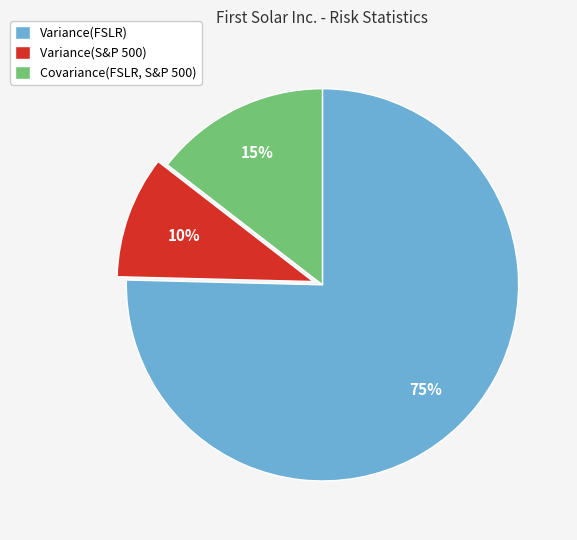

Which category accounts for the majority?

Variance(FSLR)